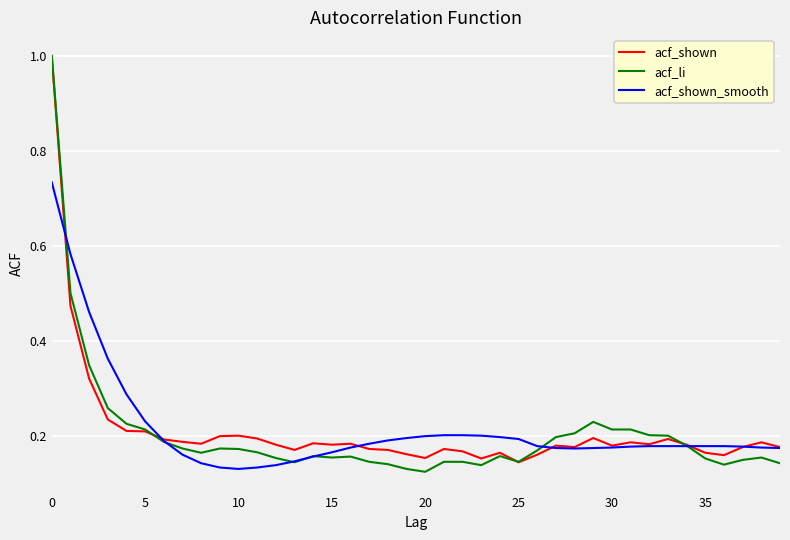

What is the highest value of the acf_li series?

1.0